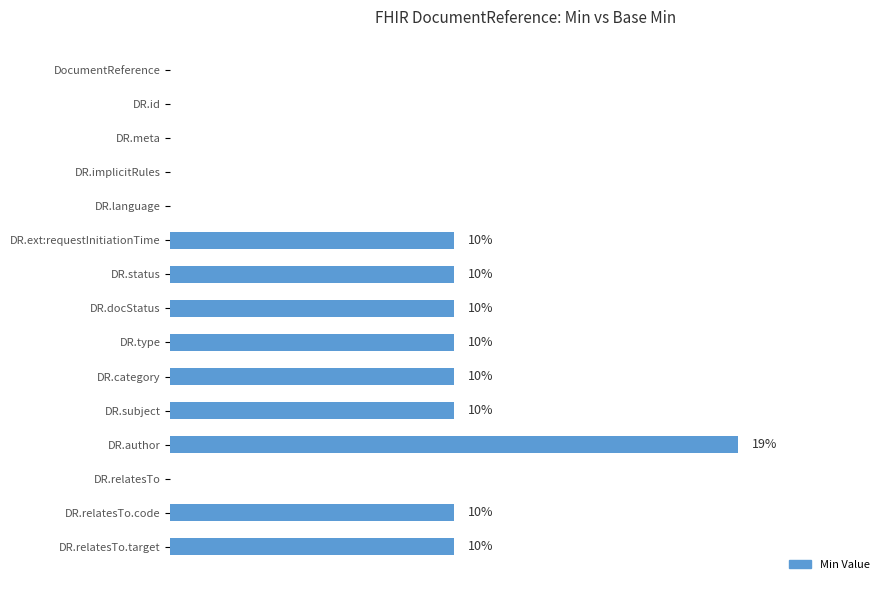

Are the bars horizontal?

Yes